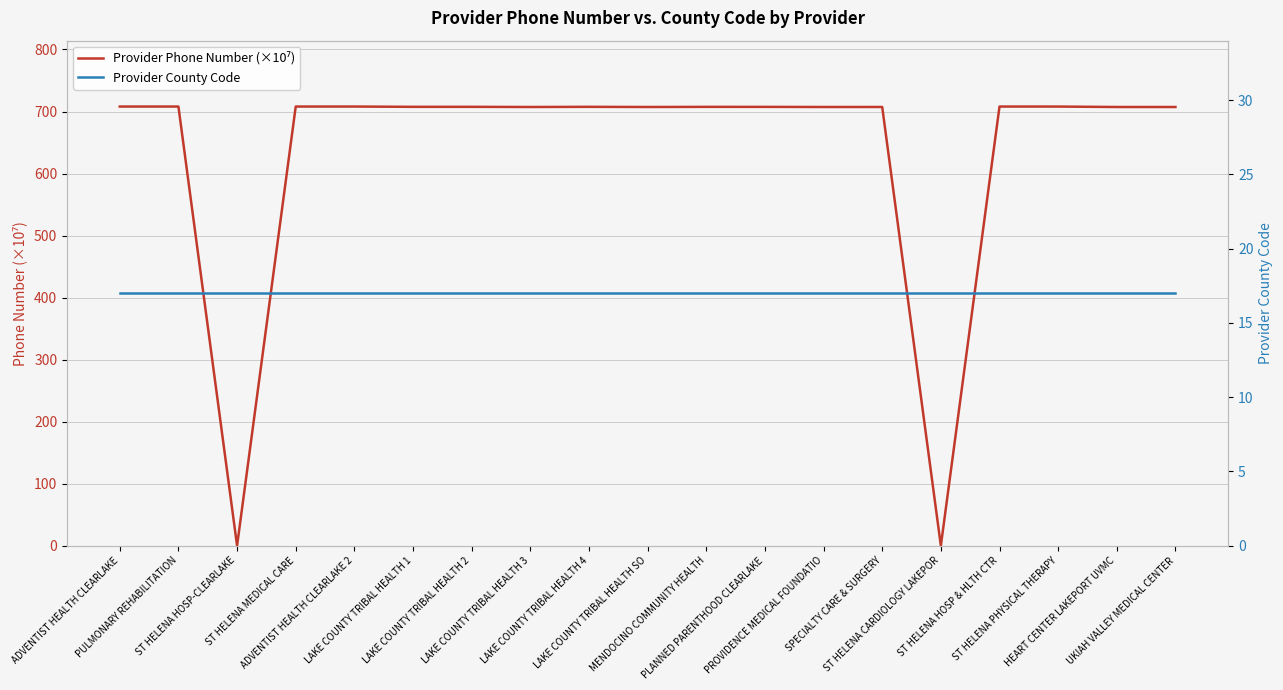

Which category has the lowest value across all series?

ST HELENA HOSP-CLEARLAKE